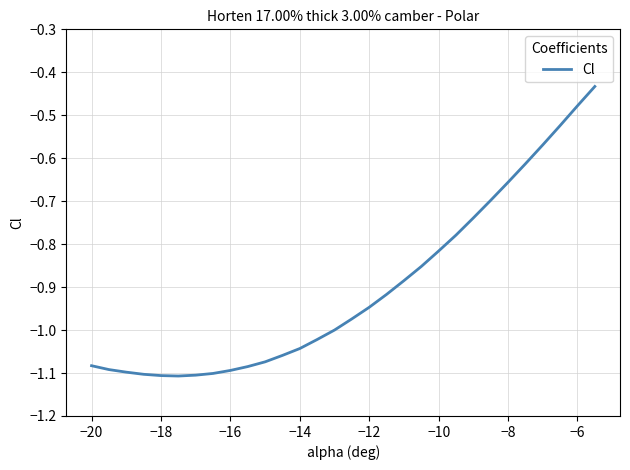

What is the difference between the maximum and minimum values?

0.7